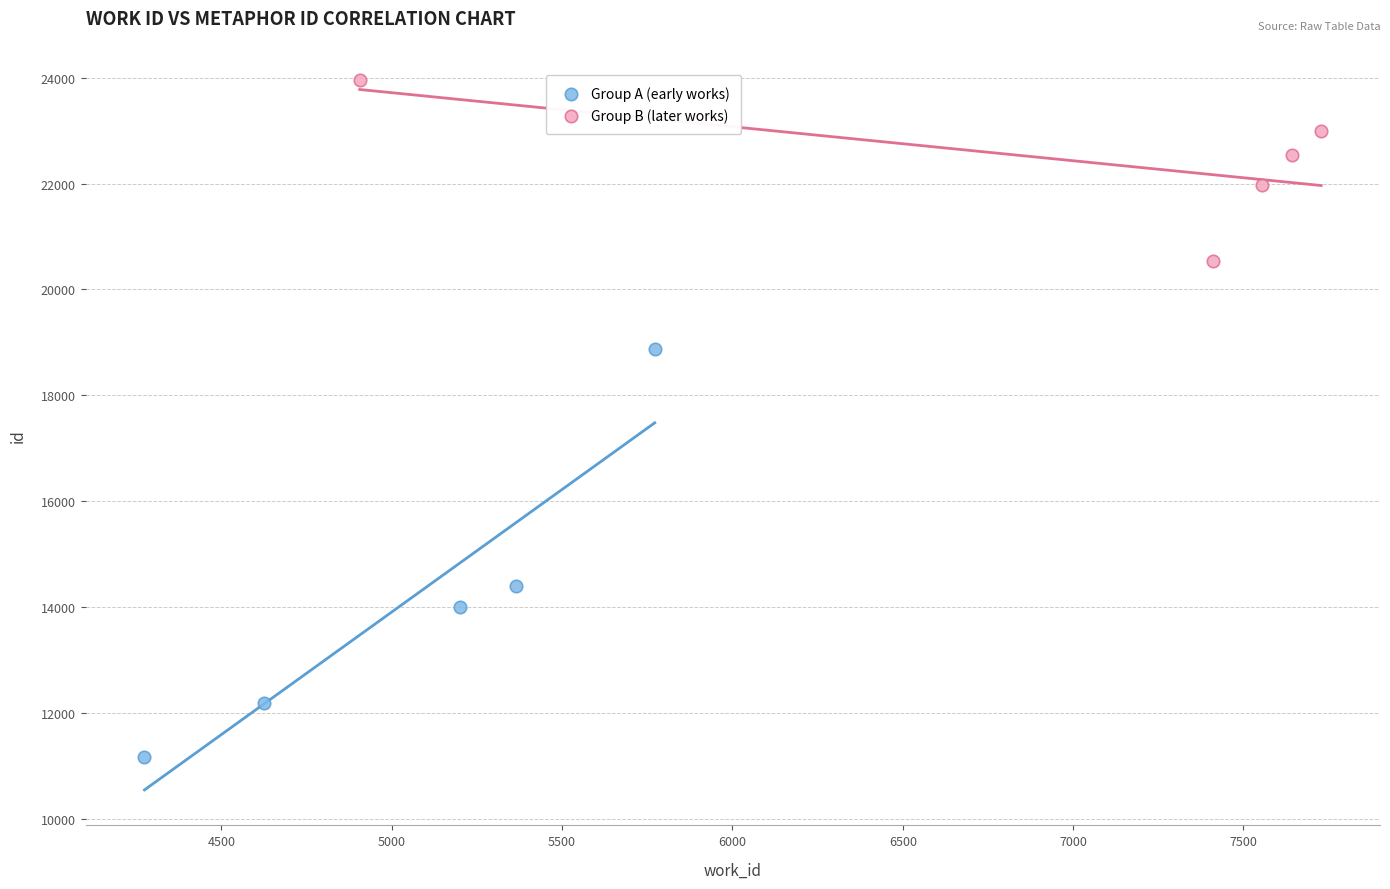

What are all the series names shown in the legend?

Group A (early works), Group B (later works)